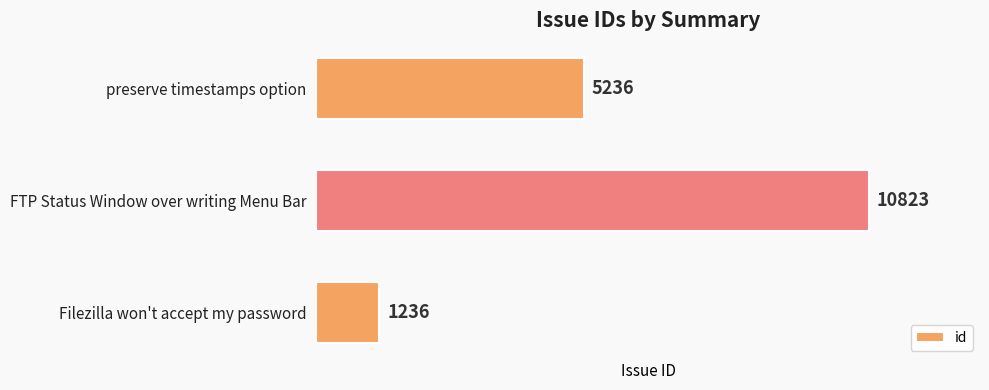

Rank the categories by value from lowest to highest.

Filezilla won't accept my password, preserve timestamps option, FTP Status Window over writing Menu Bar